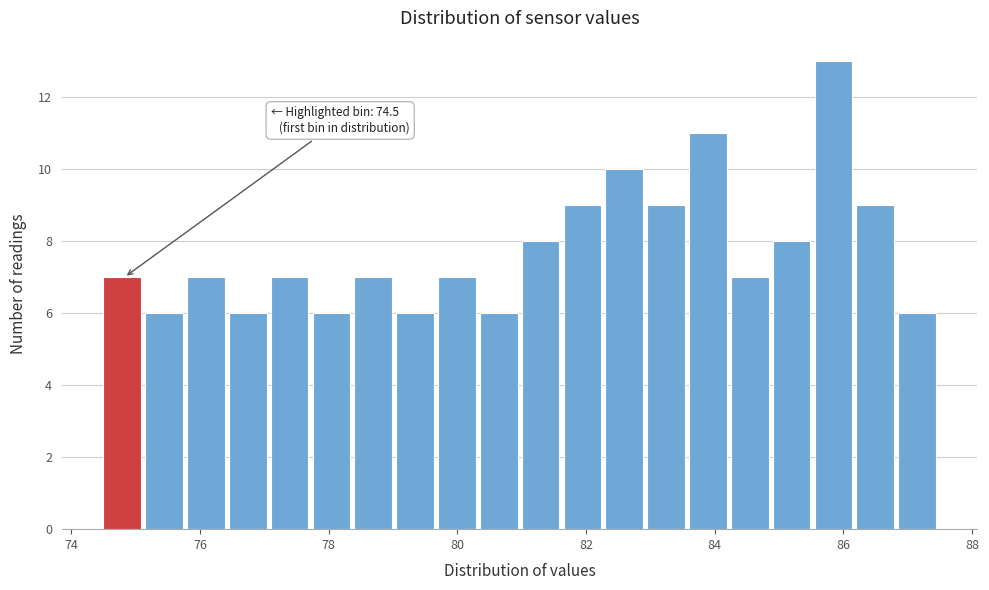

Read against the x-axis, roughly where is the centre of the tallest bar?

85.8